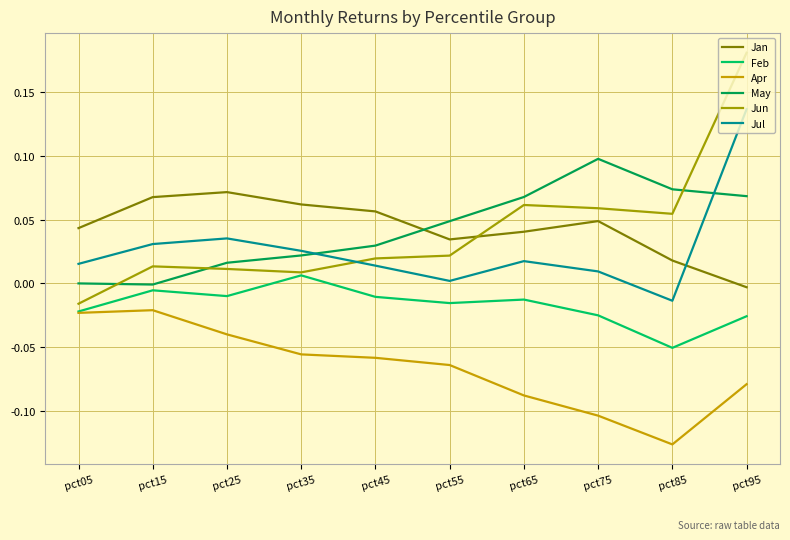

Is the value of Feb at pct05 greater than the value of Jun at pct45?

No